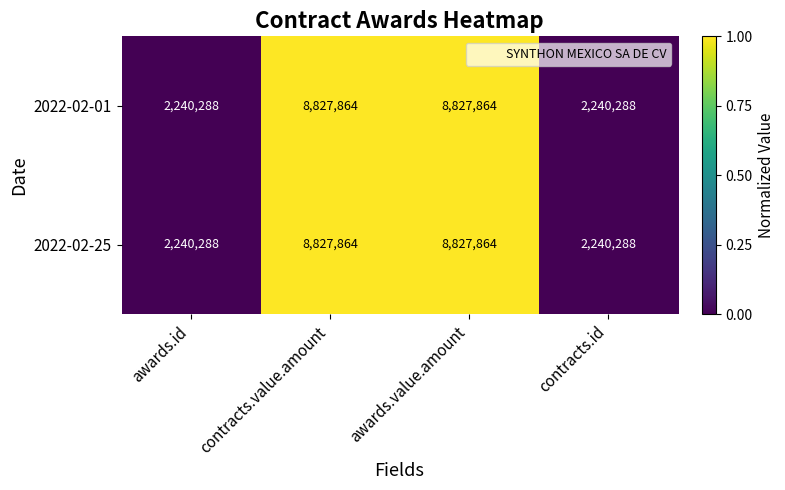

The 2022-02-01 series shows 2240288 at awards.id. True or false?

True